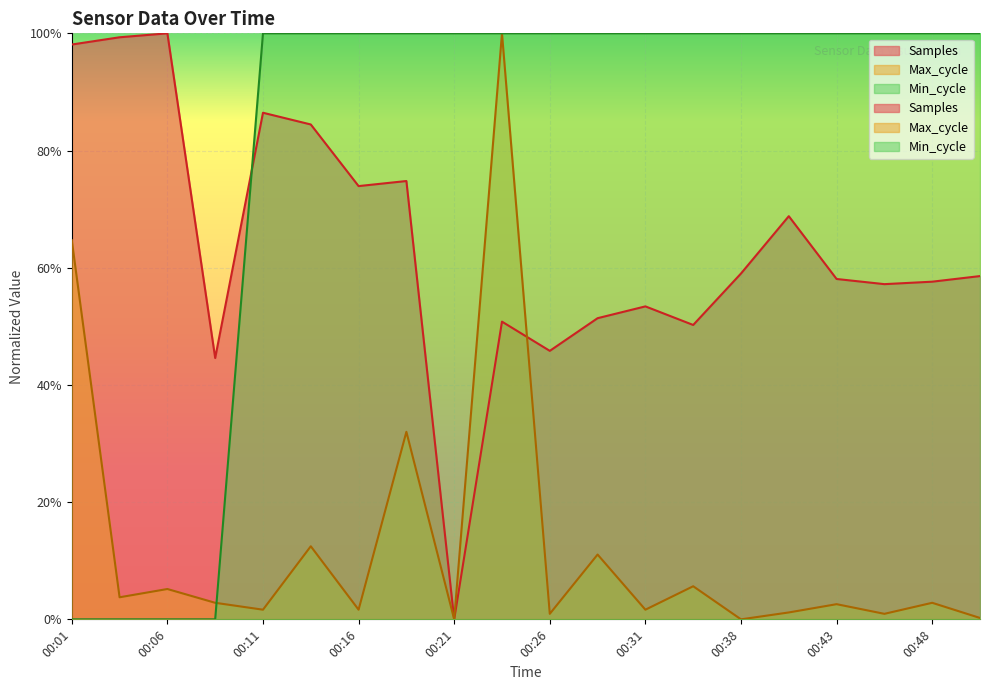

How many interior local peaks does the Max_cycle series have?

8